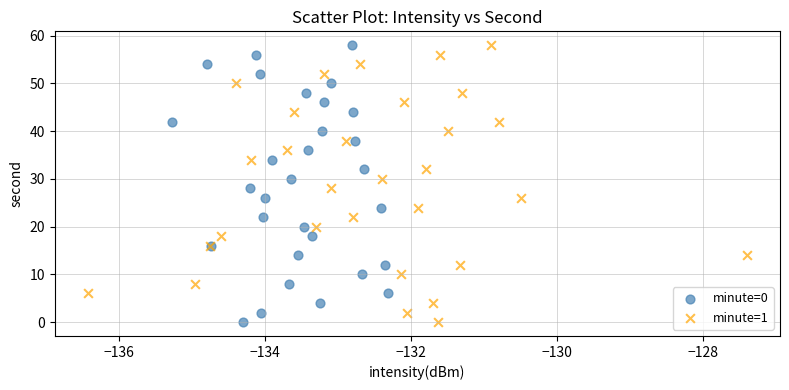

What are all the series names shown in the legend?

minute=0, minute=1